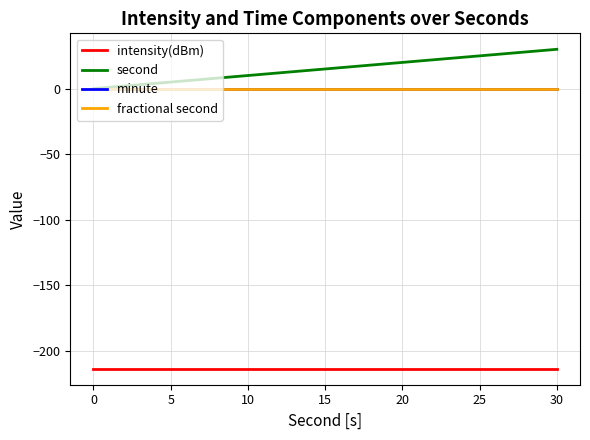

Does the chart have visible grid lines?

Yes